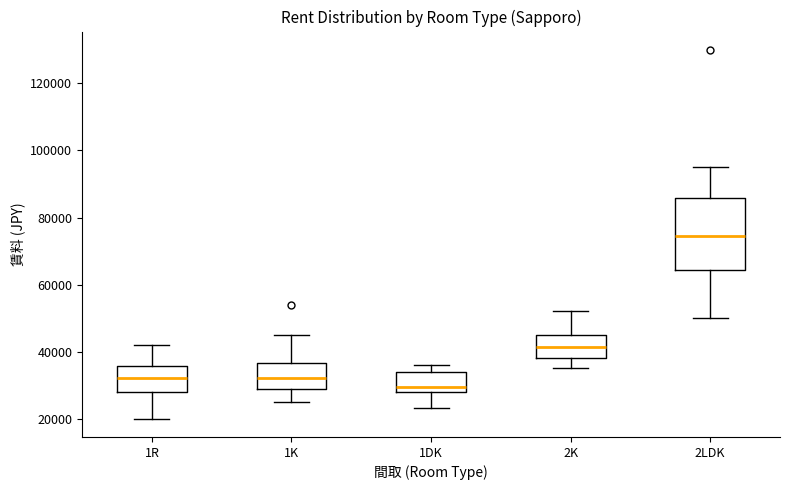

Reading left to right, read every box against the y-axis: the position of its median line, the range the box covers, and the ends of its whiskers. The values are not printed on the chart, so give them approximately, as read against the axis.

1R: median 32000, box 28000 to 36000, whiskers 20000 to 42000
1K: median 32000, box 28000 to 36000, whiskers 26000 to 46000
1DK: median 30000, box 28000 to 34000, whiskers 24000 to 36000
2K: median 42000, box 38000 to 46000, whiskers 36000 to 52000
2LDK: median 74000, box 64000 to 86000, whiskers 50000 to 96000